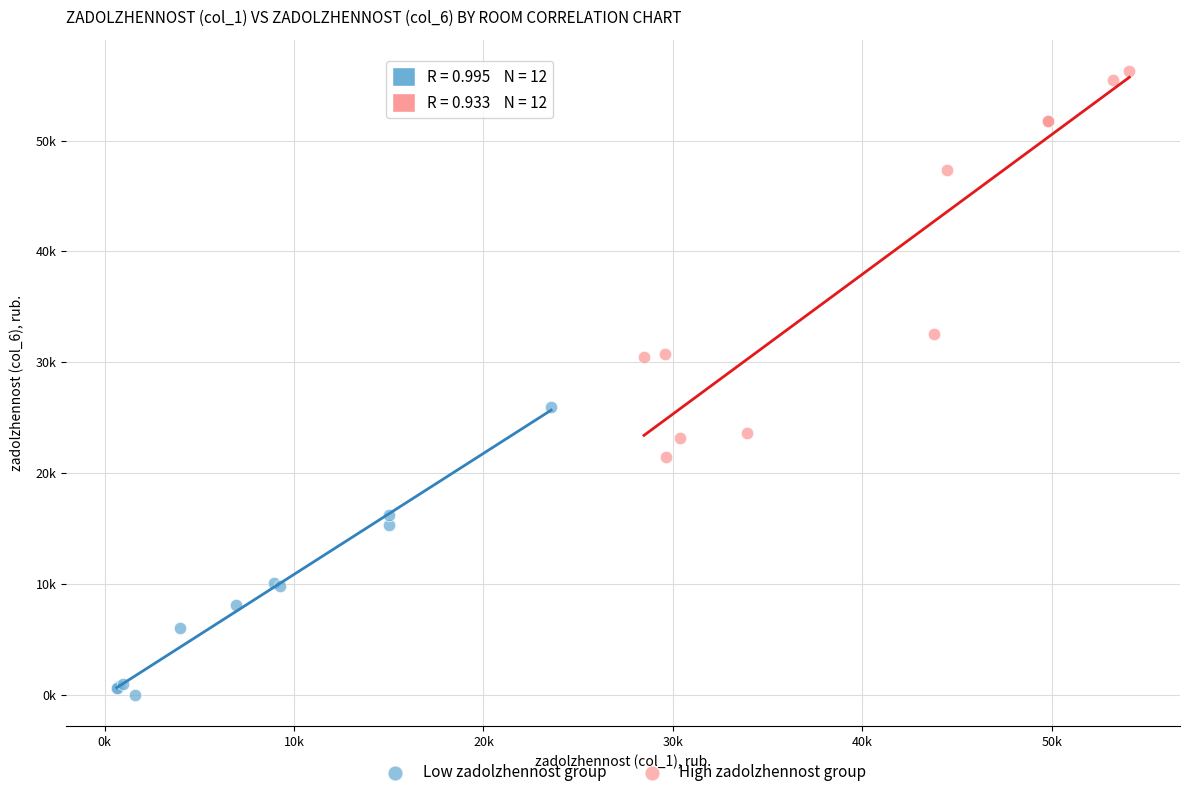

What are all the series names shown in the legend?

Low zadolzhennost group, High zadolzhennost group